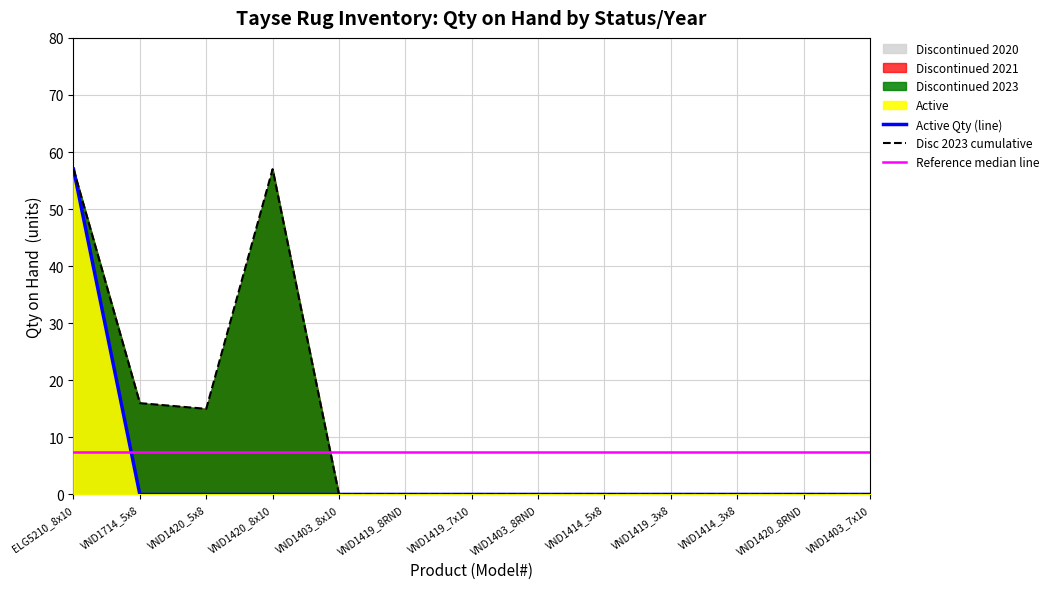

What is the value of the Disc 2023 cumulative point at the 2nd from the left?

16.0